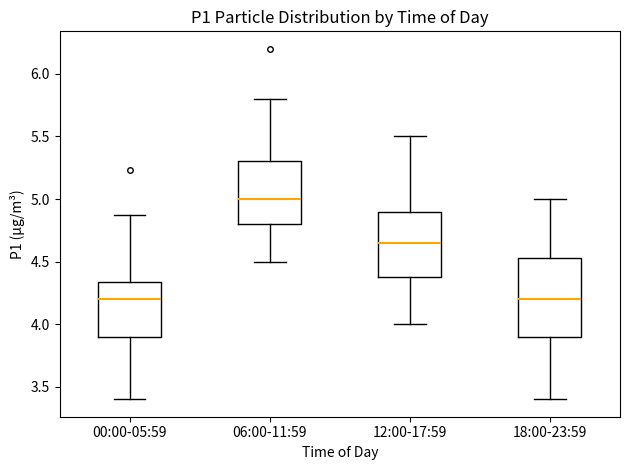

Which box is the tallest, from its lower edge to its upper edge?

18:00-23:59